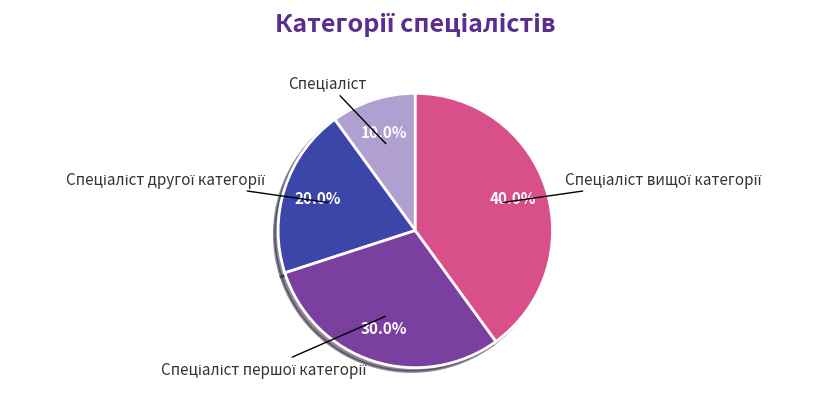

Does any single category account for the majority?

No